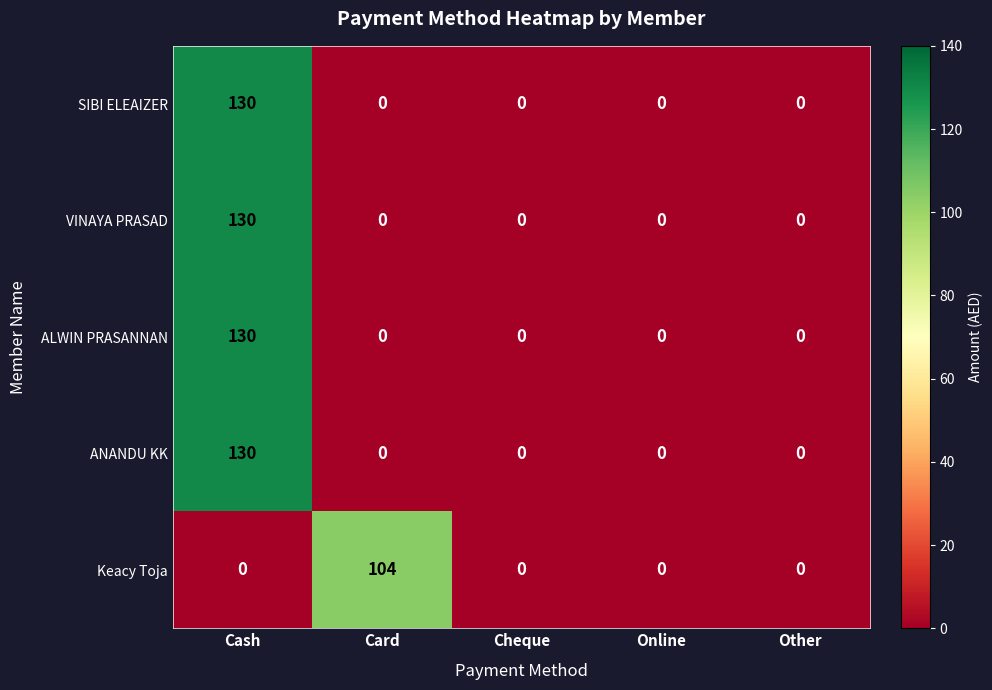

What is the difference between the highest and lowest values at Card?

104